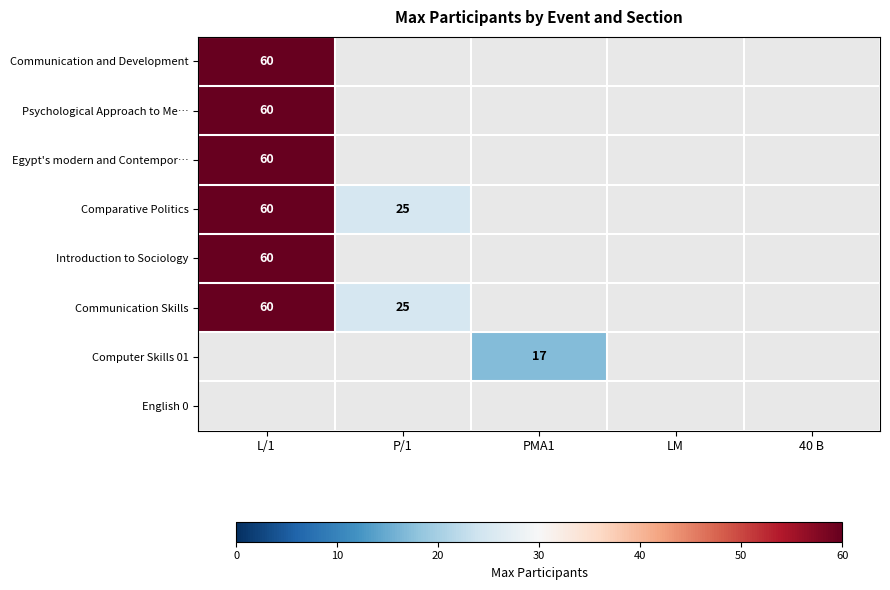

The value of Communication Skills at P/1 is 9. True or false?

False